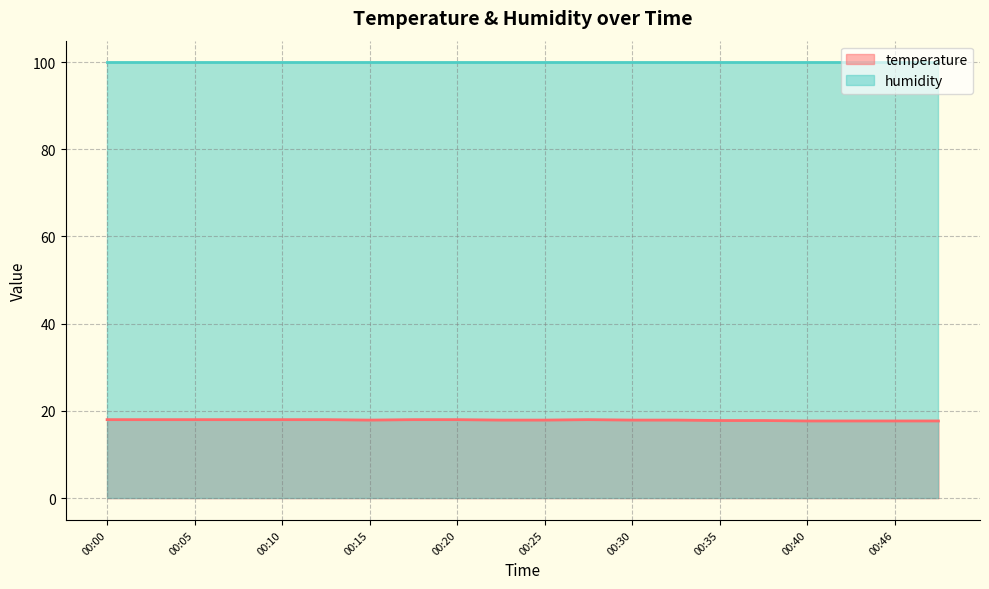

The value at 00:40 is 17.7. True or false?

True